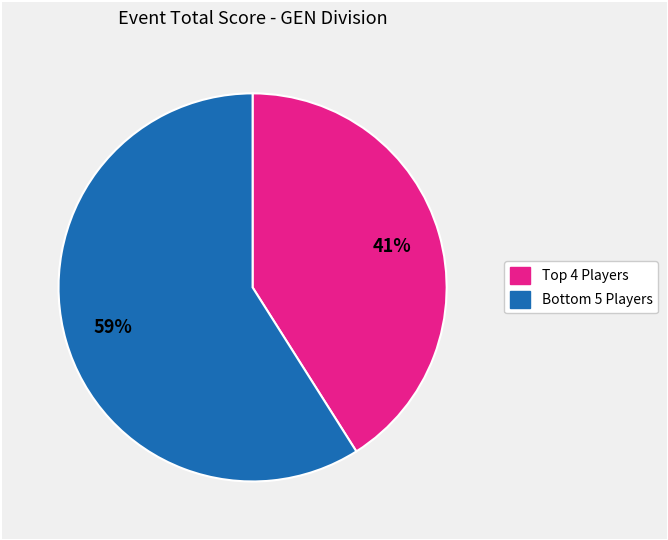

Count the number of slices in the pie.

2